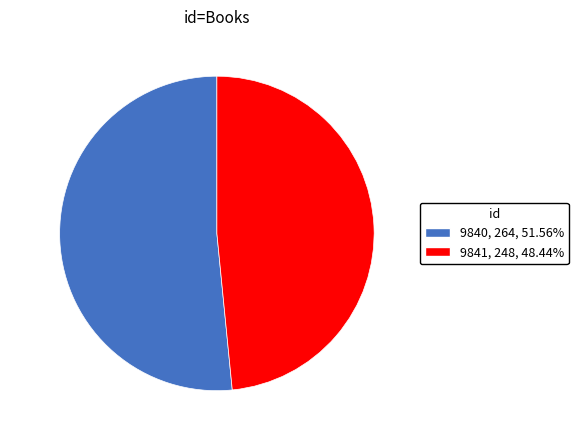

Rank the categories by value from highest to lowest.

9840, 9841